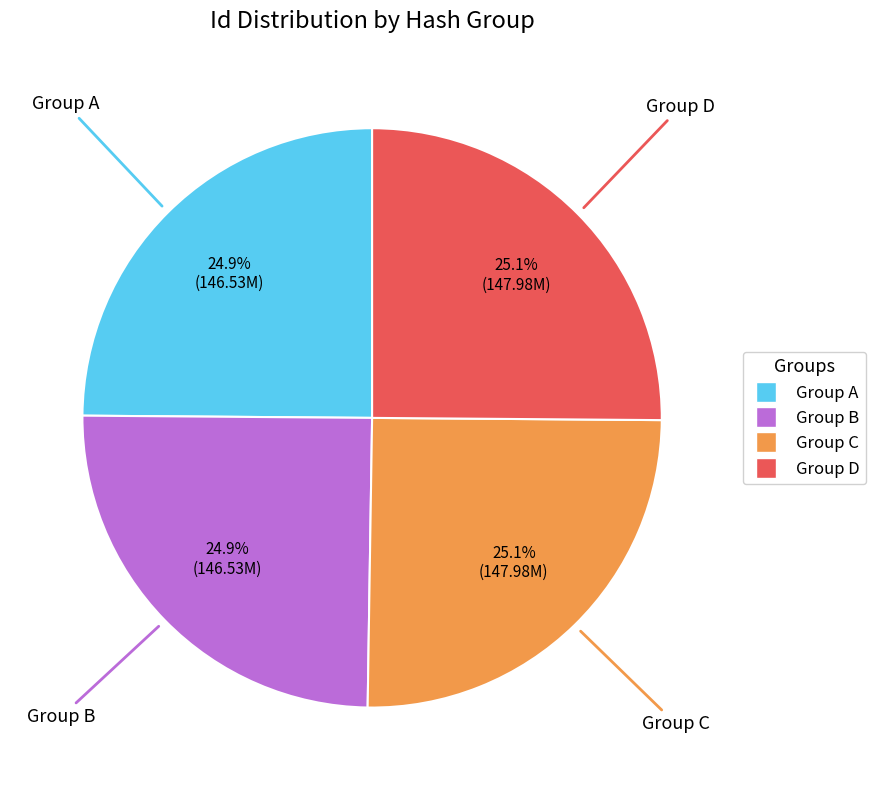

Is there a majority slice in this chart?

No